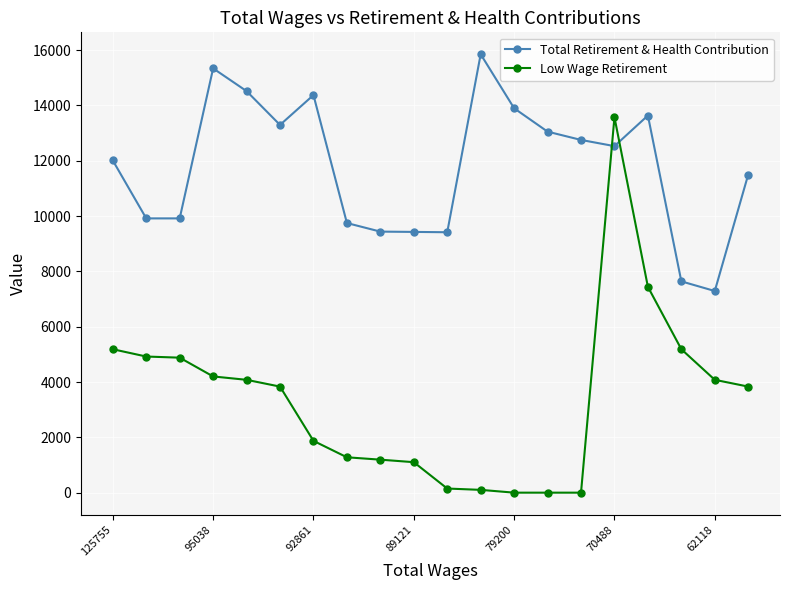

Which series has the largest total across all categories?

Total Retirement & Health Contribution